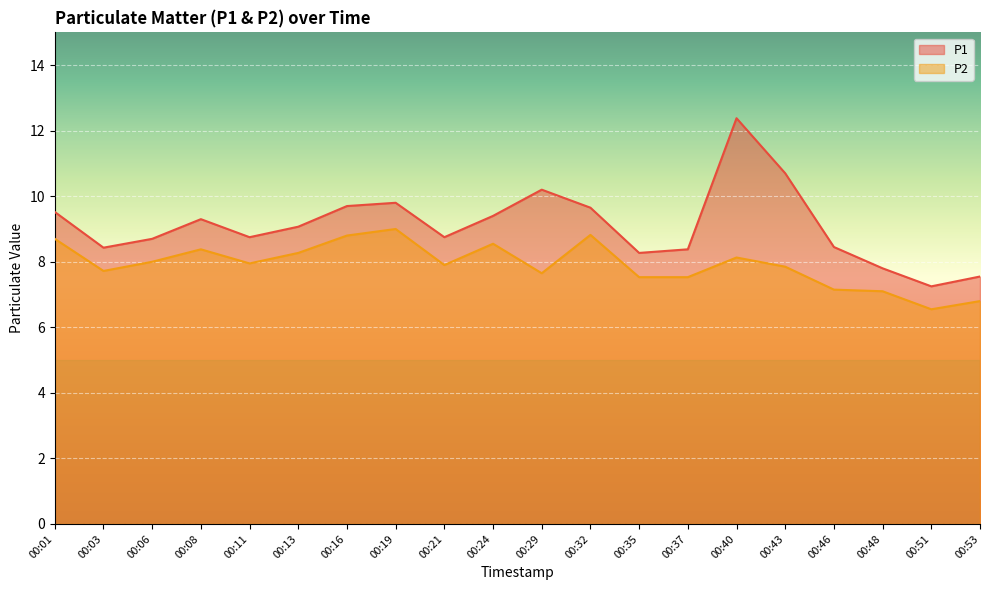

What is the sum of all P2 values?

158.4